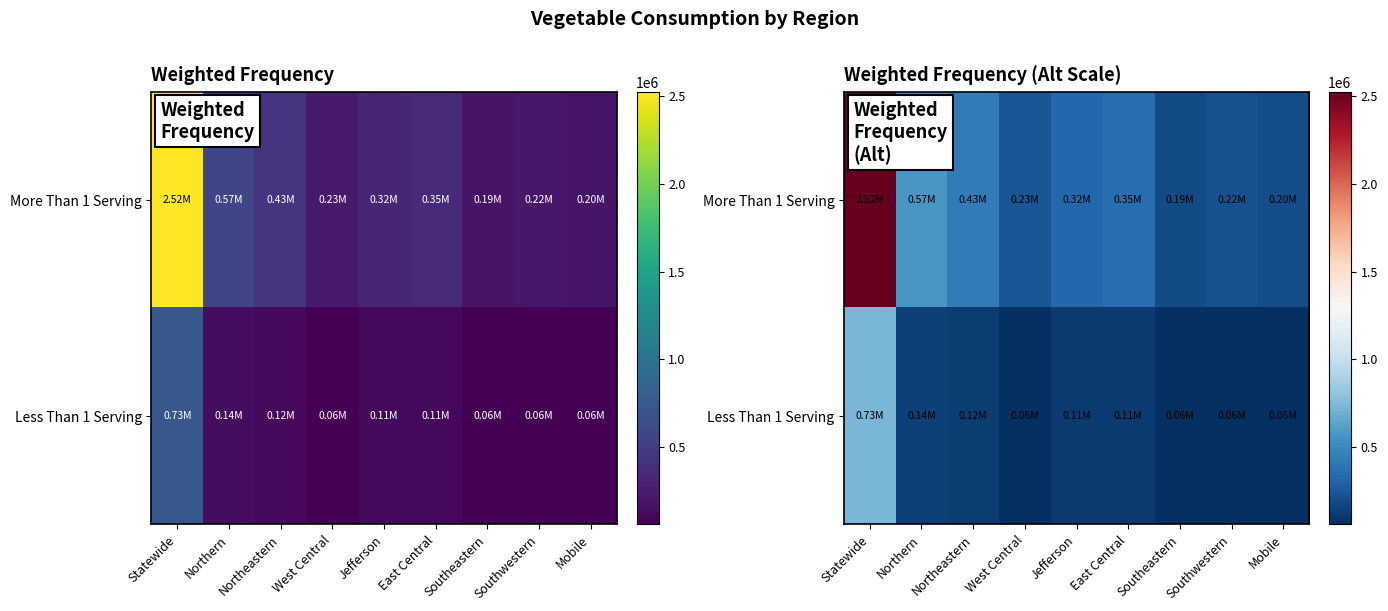

Which series has the largest total across all categories?

More Than 1 Serving